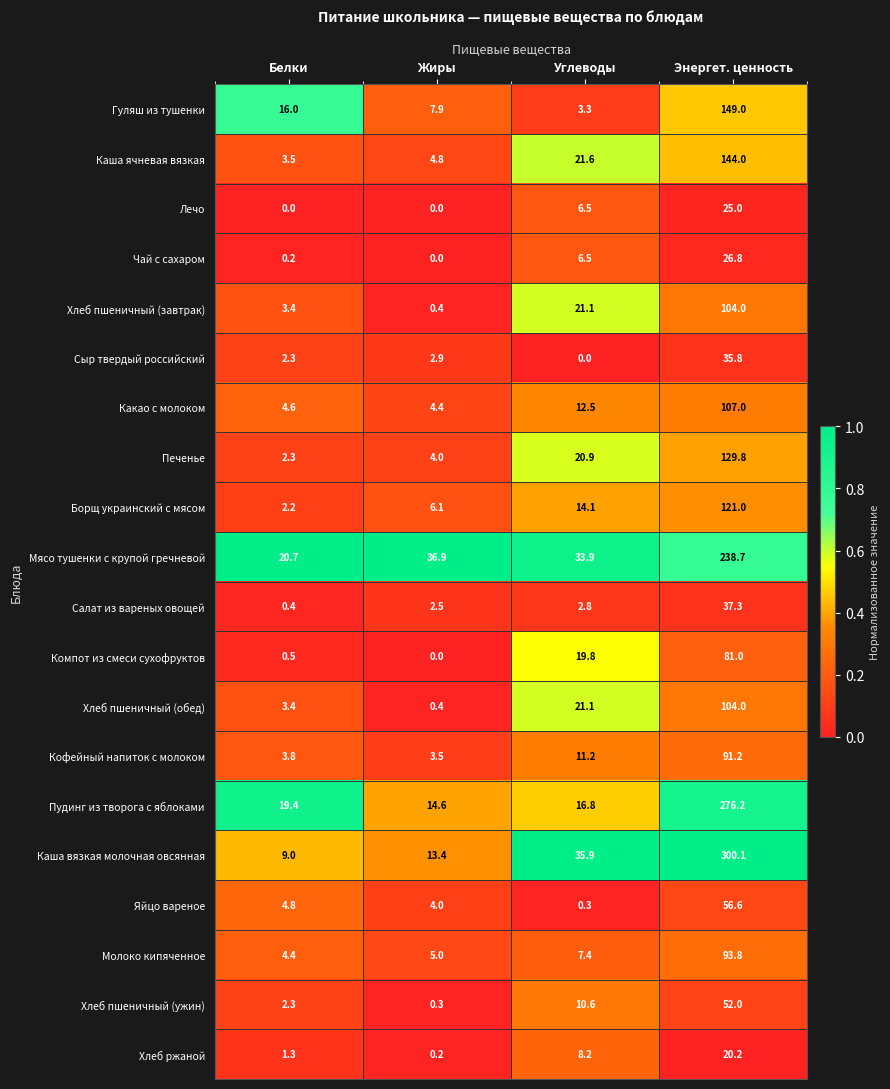

Which category has the highest value across all series?

Энергет. ценность